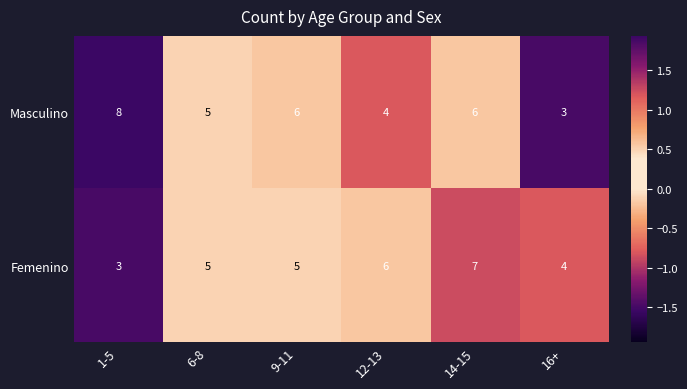

The Masculino series shows 2 at 12-13. True or false?

False